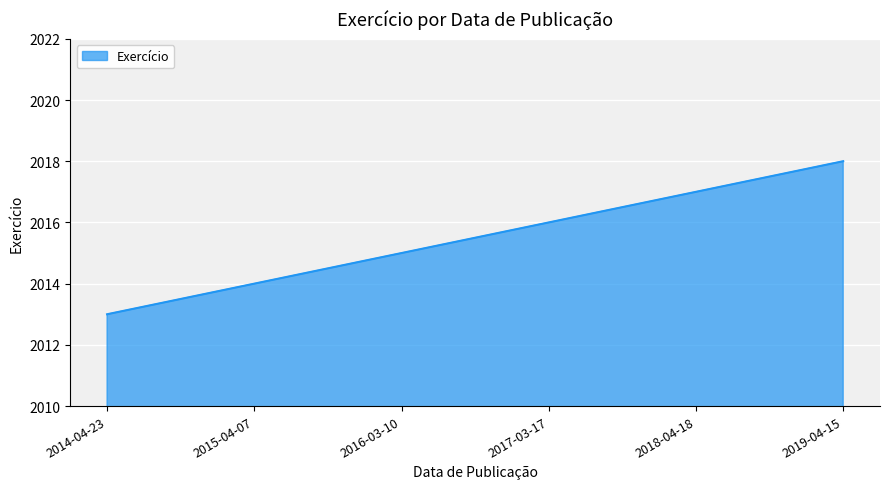

Approximately how many times larger is the value at 2019-04-15 compared to 2015-04-07?

1.0